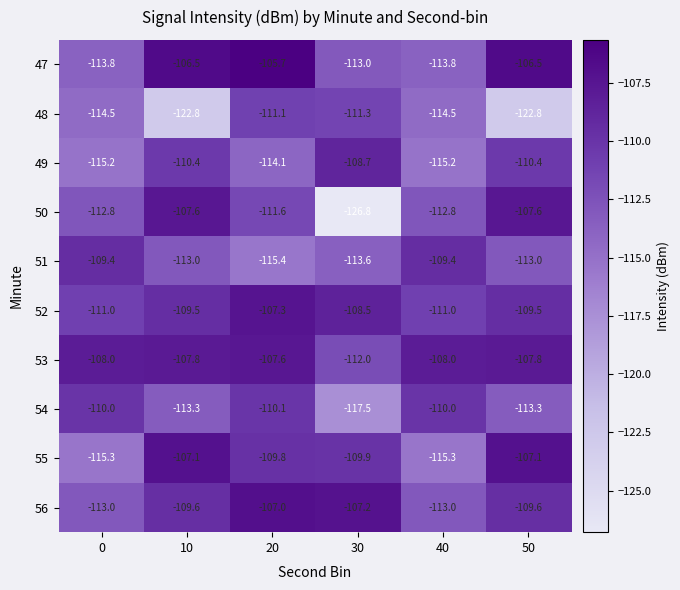

Which series has the largest range (max minus min)?

50